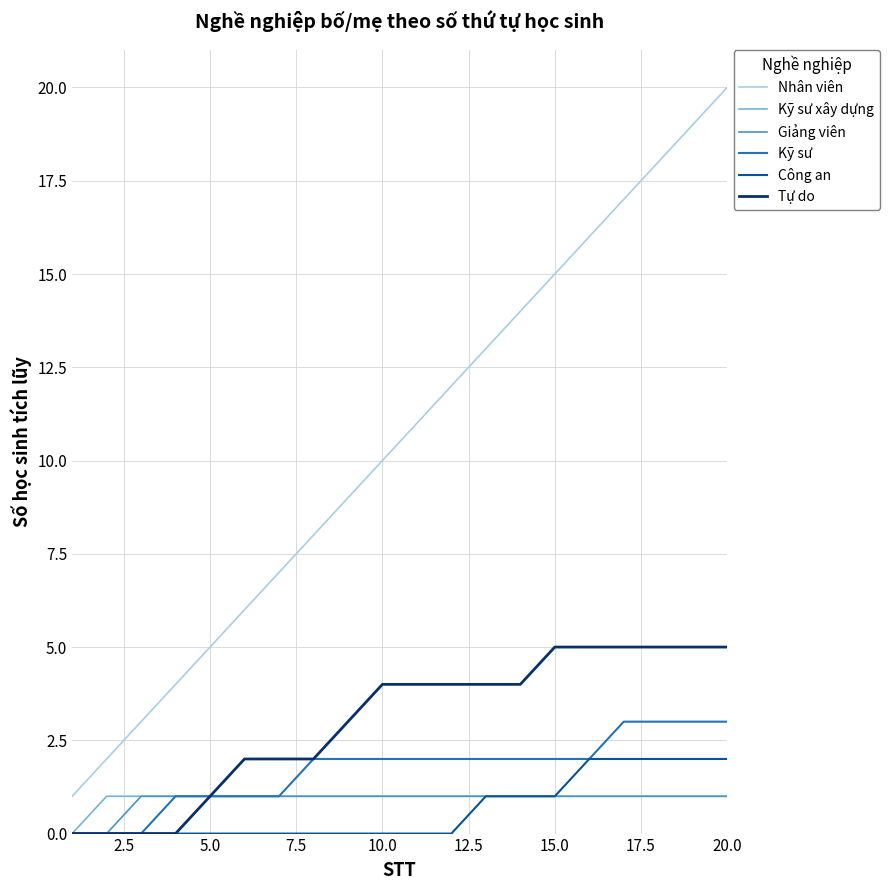

What is the greatest value displayed?

20